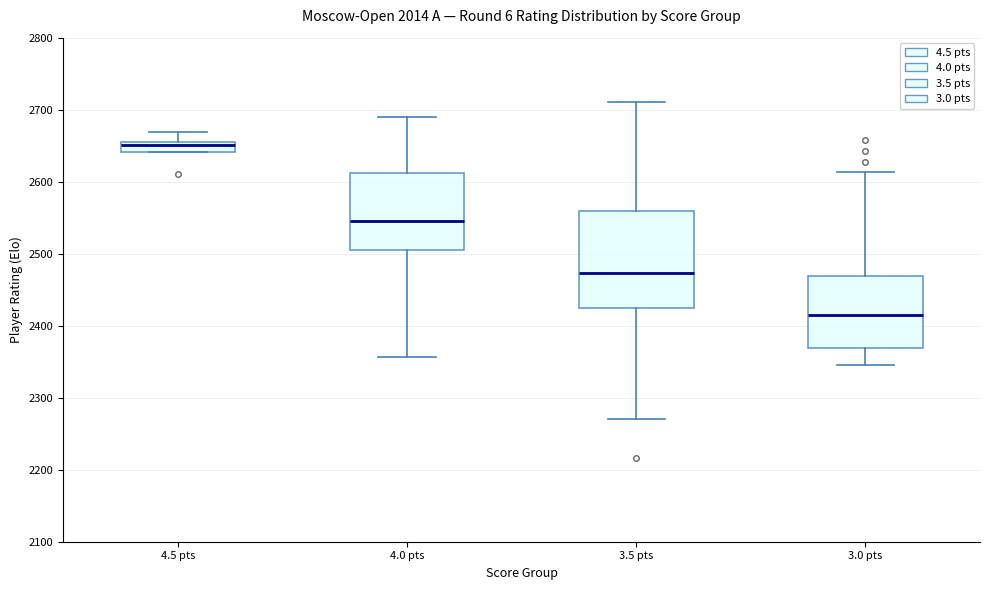

Which box is the tallest, from its lower edge to its upper edge?

3.5 pts